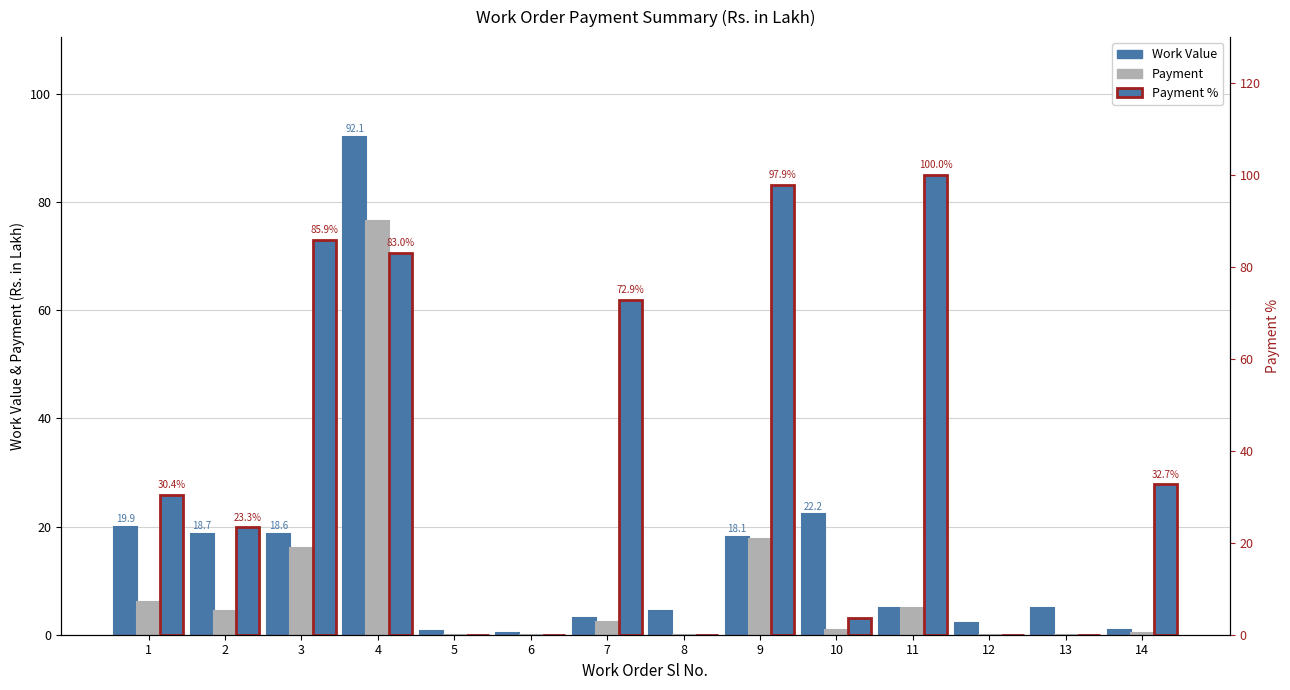

Which series changed the most between 5 and 8?

Work Value